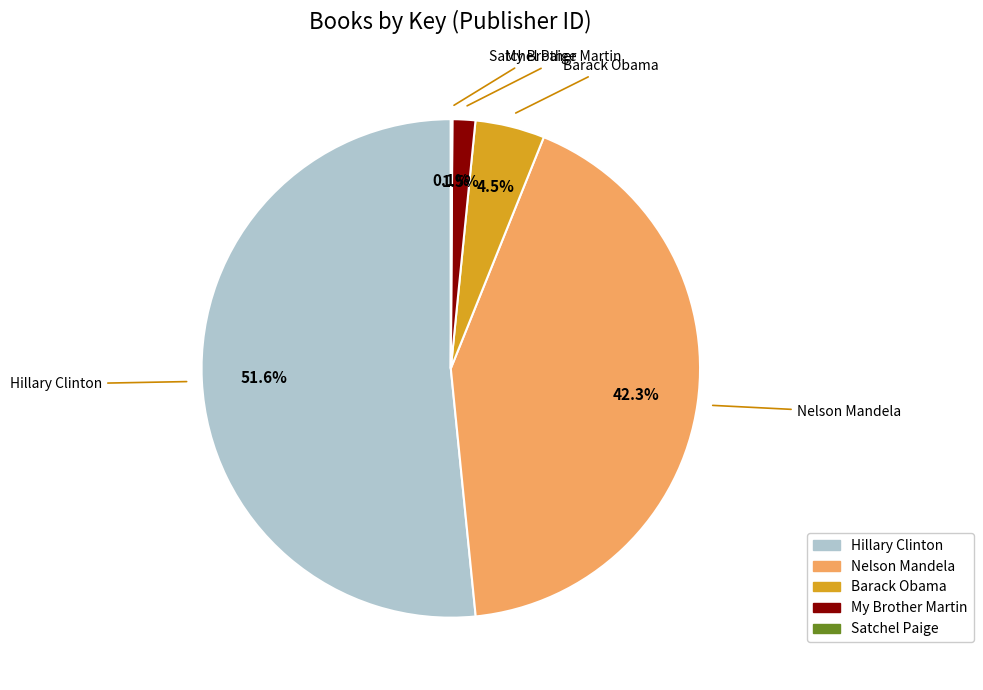

Is it true that Nelson Mandela is 53% of the pie?

False